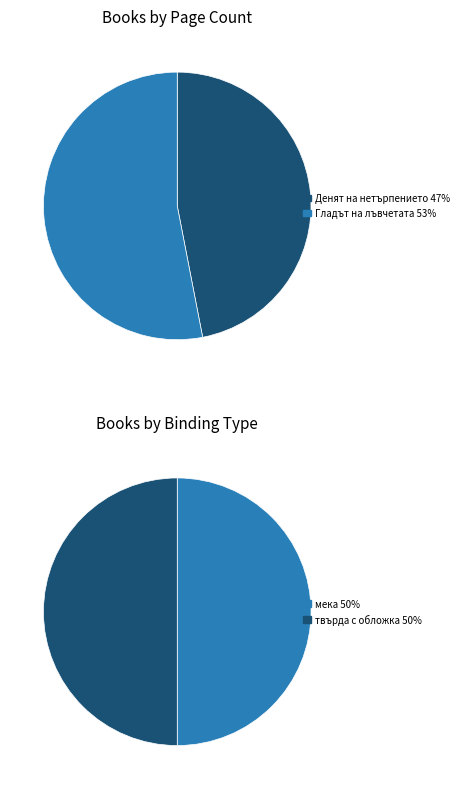

What is the total percentage of Денят на нетърпението (16556) and Гладът на лъвчетата (10625)?

100.0%